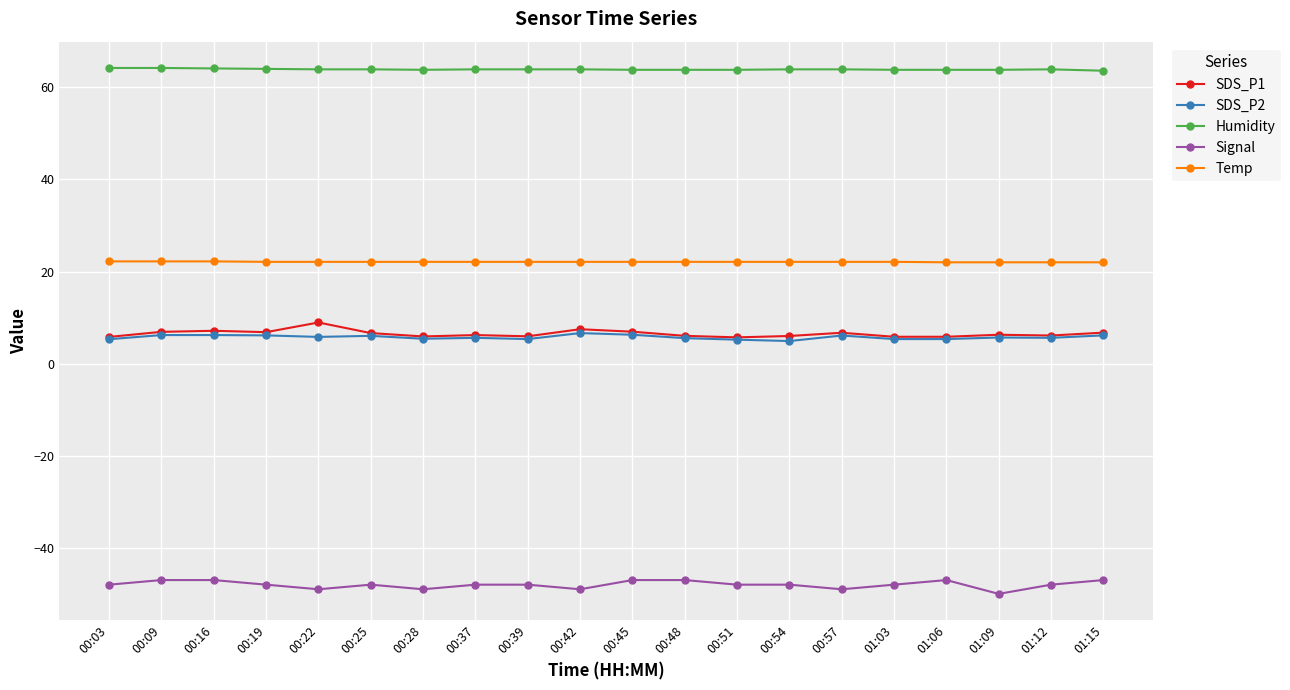

True or false: Humidity has more than 0 points higher than both neighbors.

True